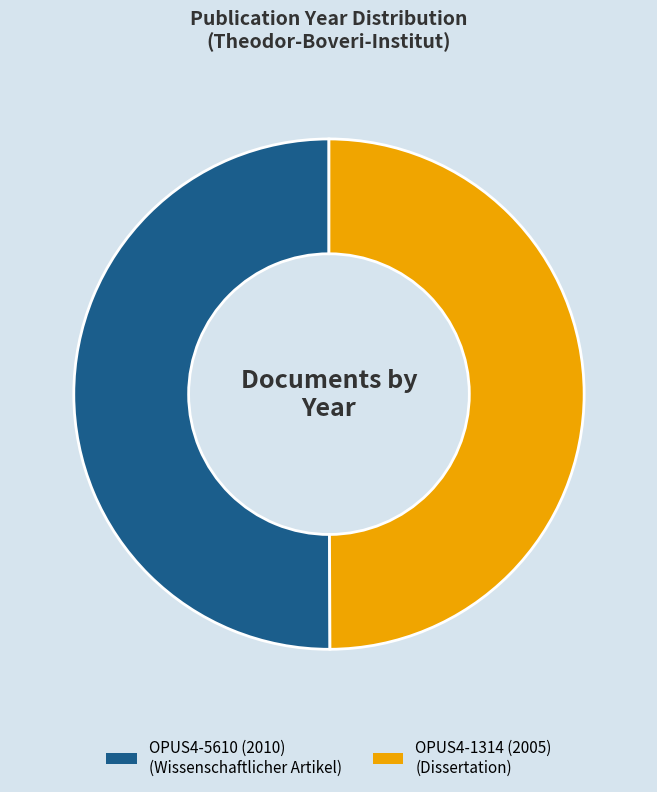

Is there a majority slice in this chart?

Yes